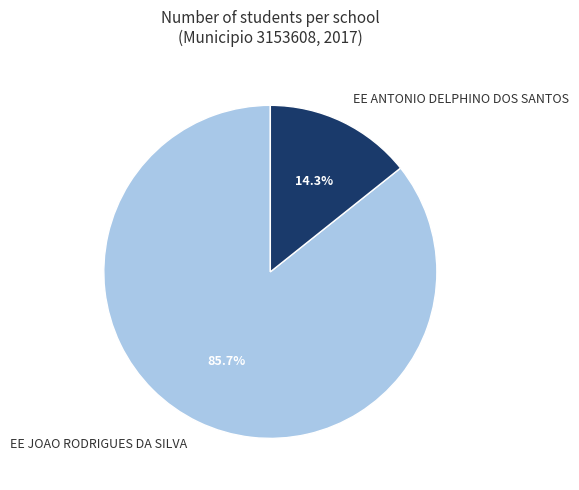

To the nearest percent, what is the difference between the EE JOAO RODRIGUES DA SILVA and EE ANTONIO DELPHINO DOS SANTOS slice percentages?

71%